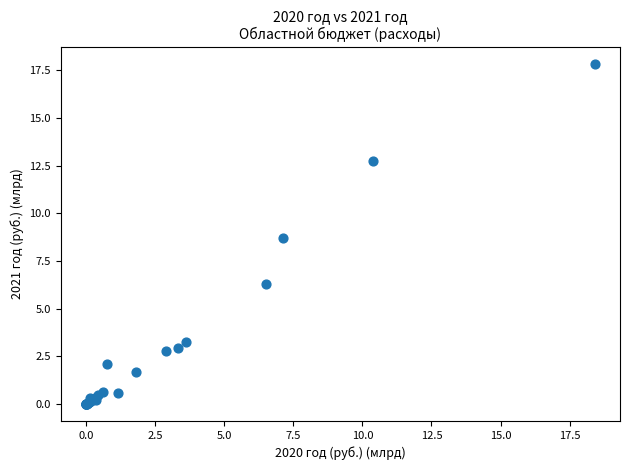

What Y value in the scatter plot is closest to 8?

8.7